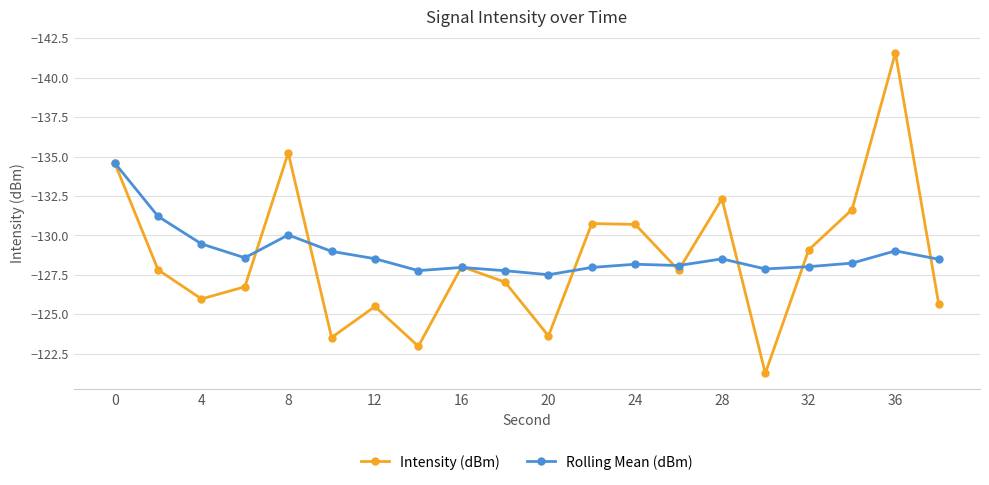

Rank the series by their maximum value, from highest to lowest.

Intensity (dBm), Rolling Mean (dBm)